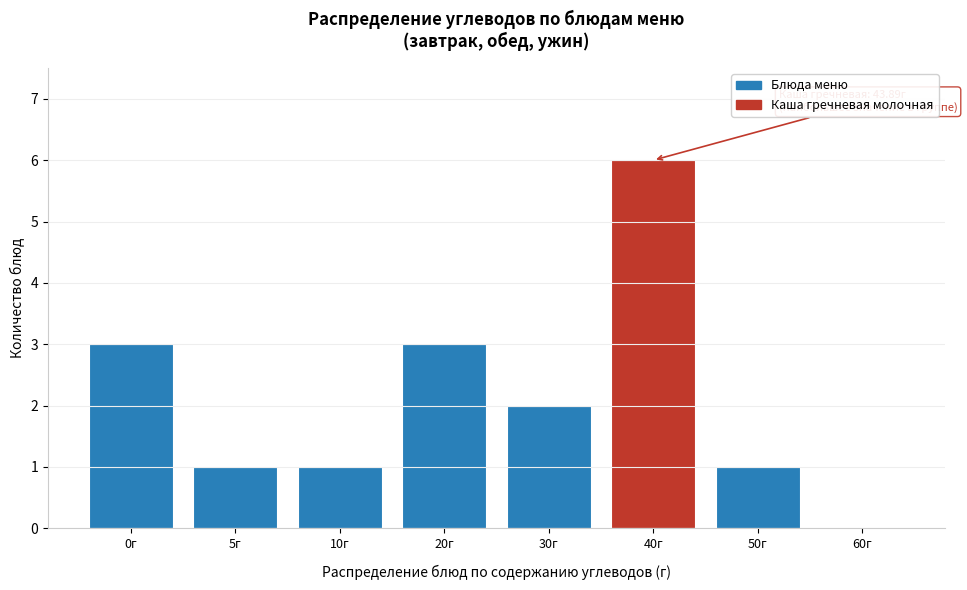

Reading right to left, list all the values displayed in this chart.

60г=0	50г=1	40г=6	30г=2	20г=3	10г=1	5г=1	0г=3